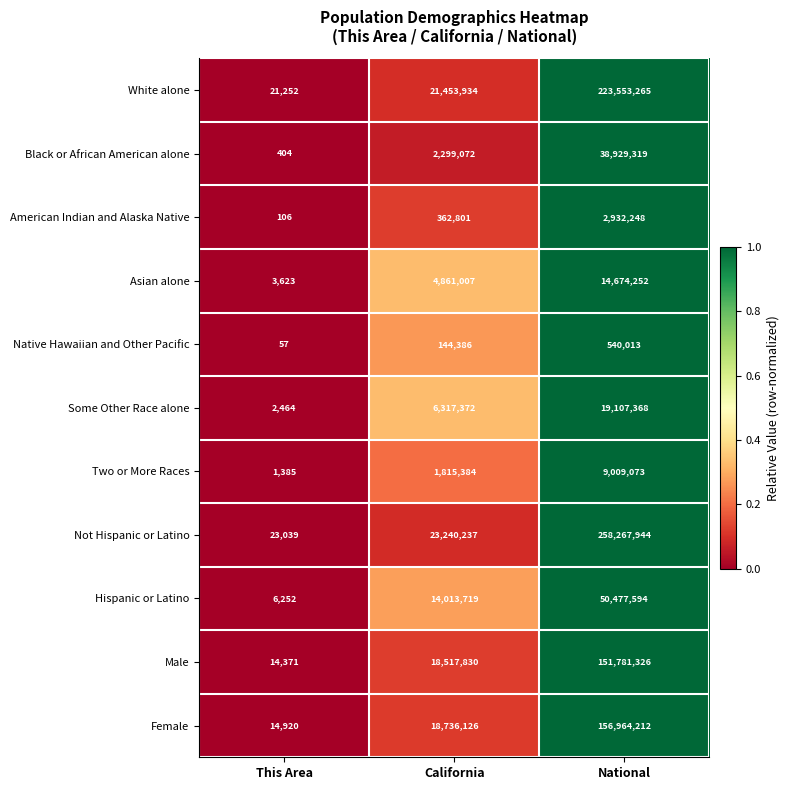

True or false: Hispanic or Latino has a value of 8532 at This Area.

False